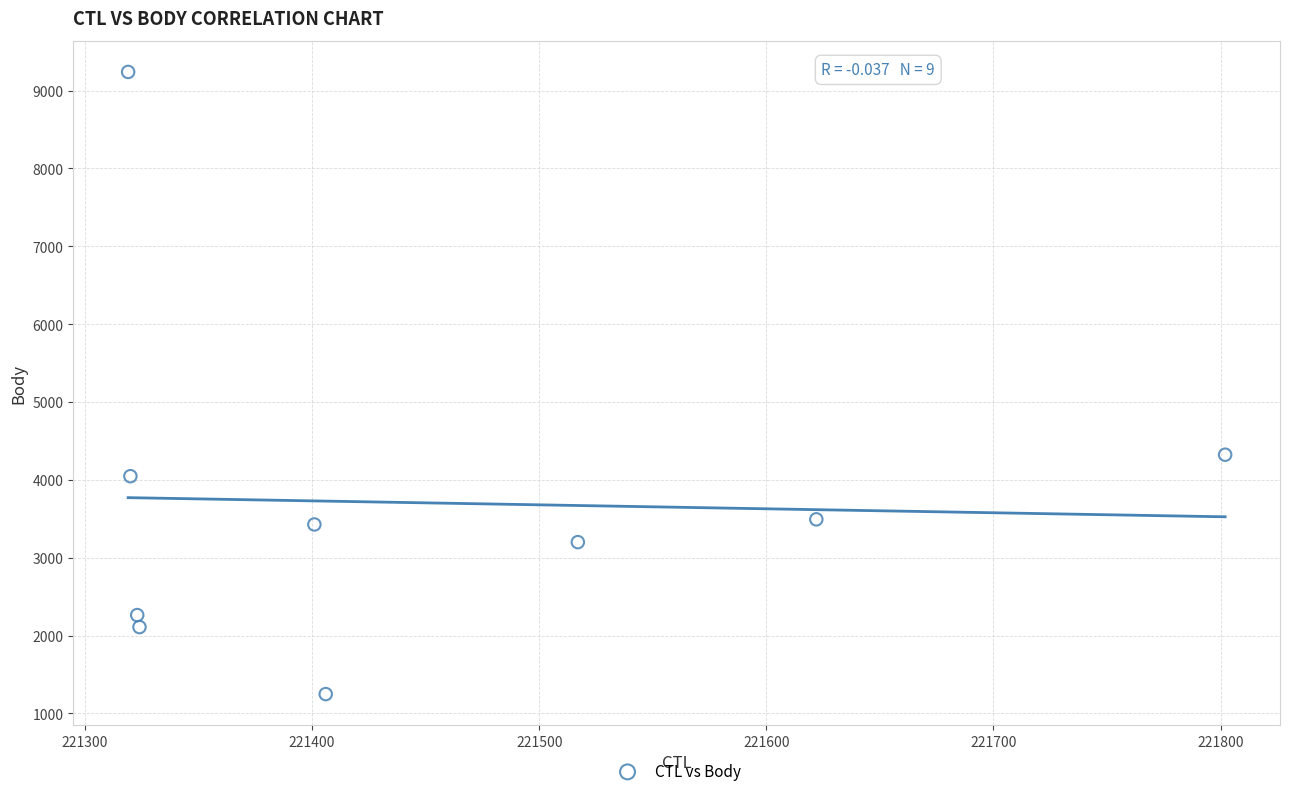

What is the average X value?

221448